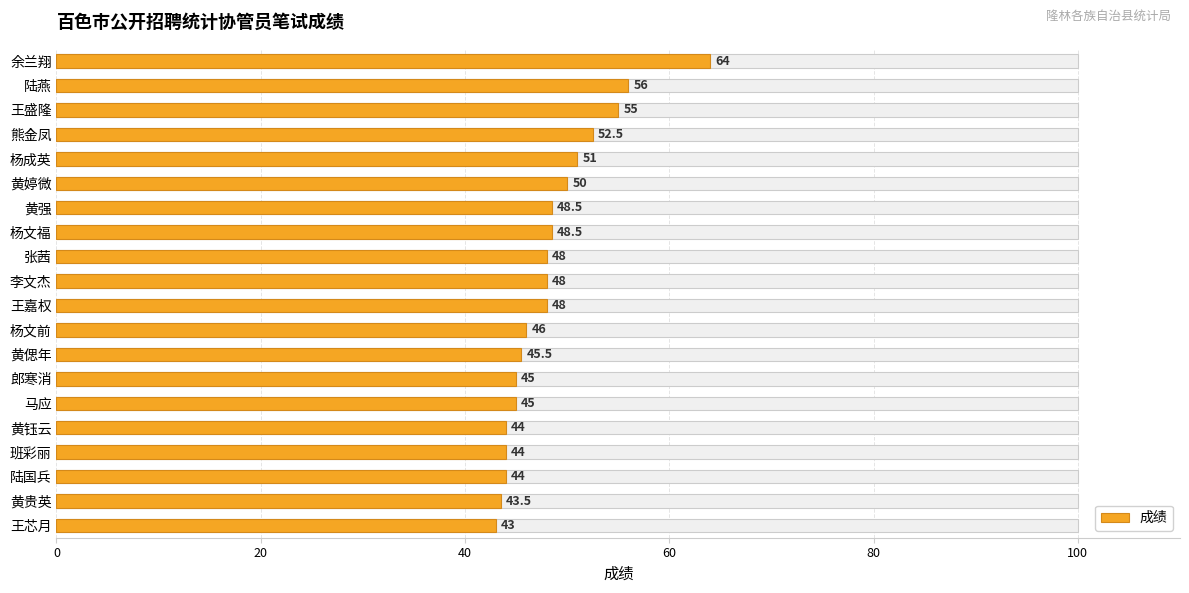

What is the maximum value shown in the chart?

64.0